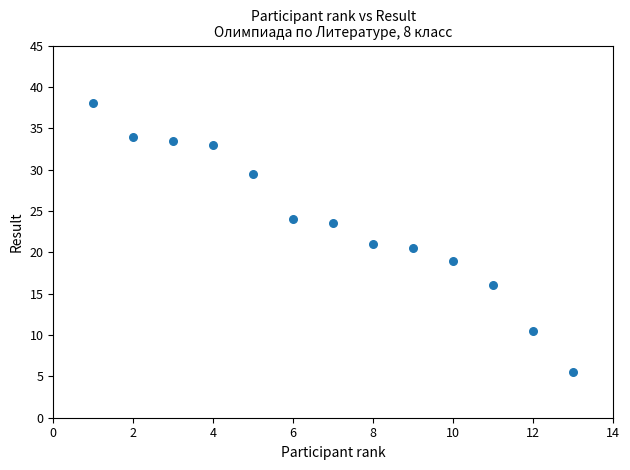

What is the range of X values (max minus min)?

12.0